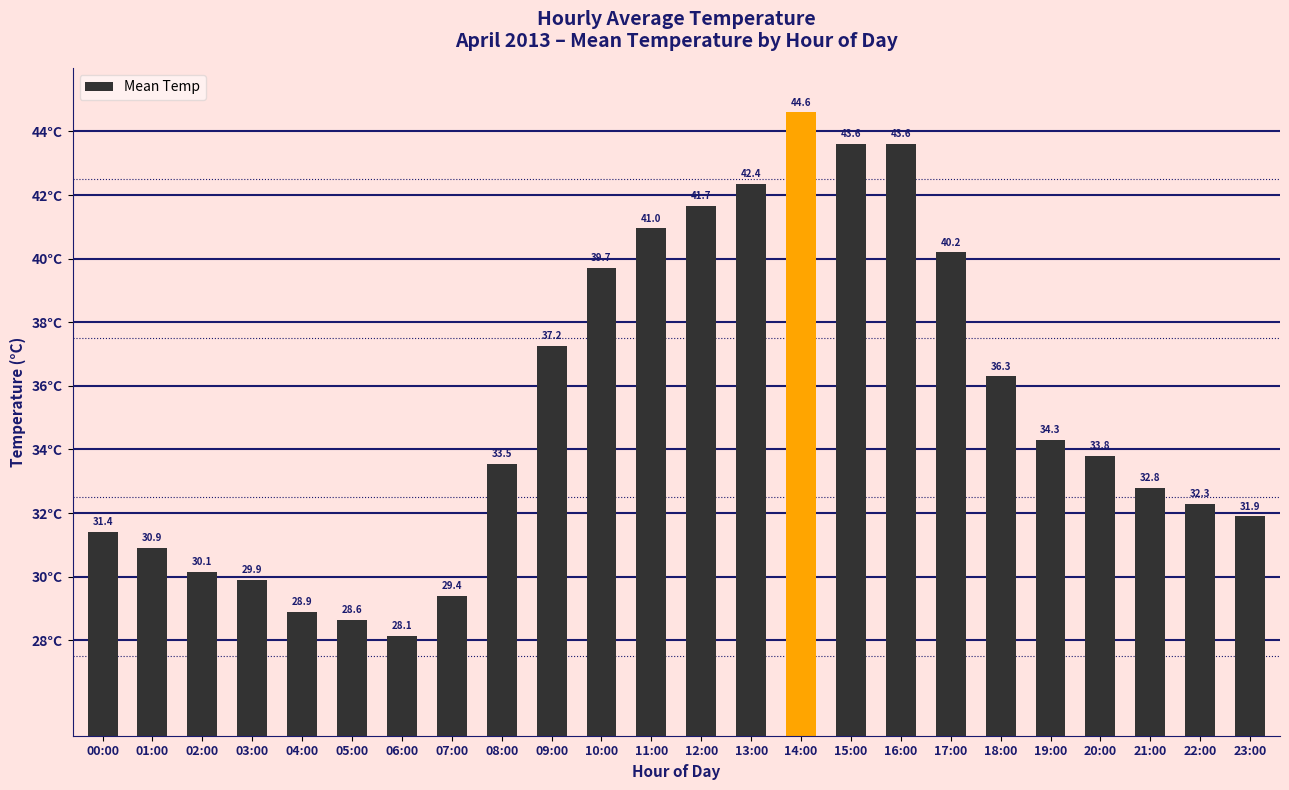

Is it true that the value at 16:00 is 65.1?

False